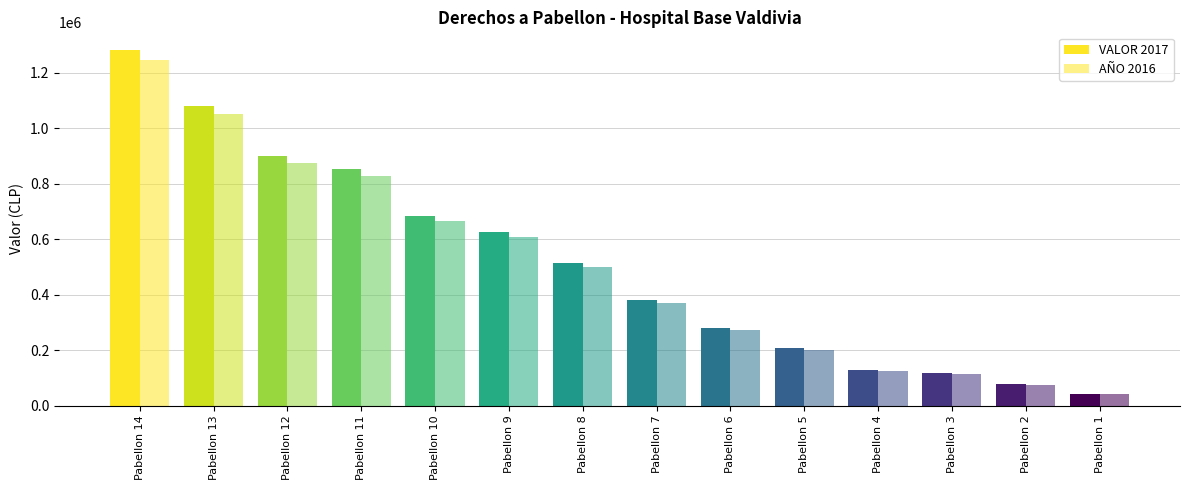

What is the average value of the VALOR 2017 series?

511919